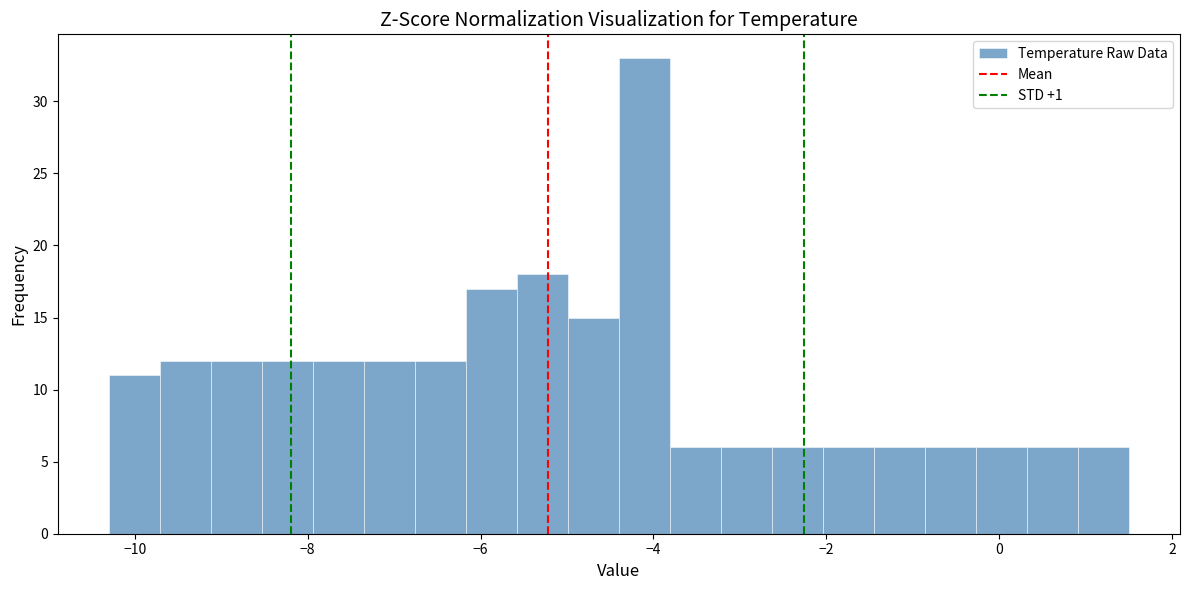

Read against the x-axis, roughly where is the centre of the tallest bar?

-4.2